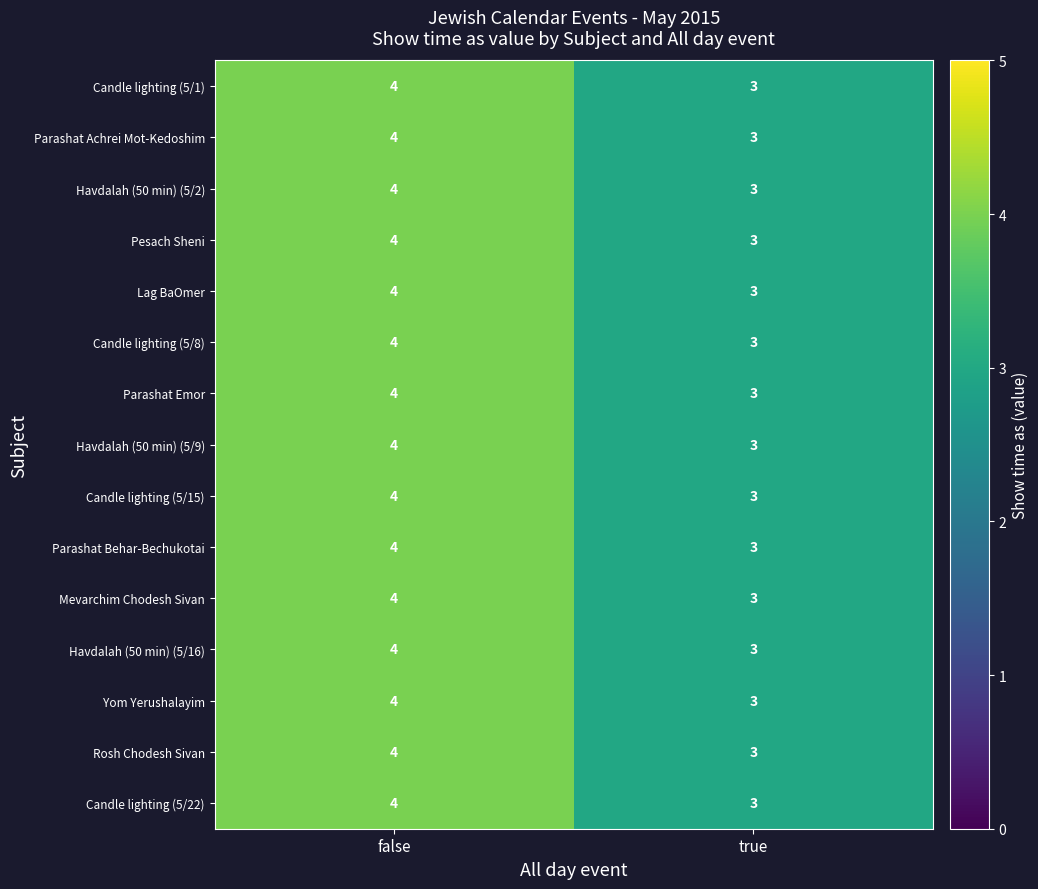

At which label is Candle lighting (5/15) closest to 3?

true